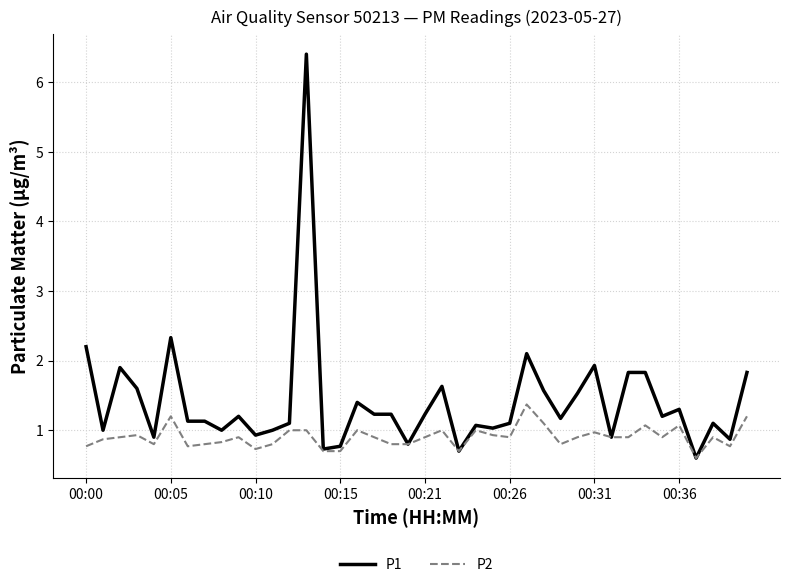

Which series has the widest spread of values?

P1